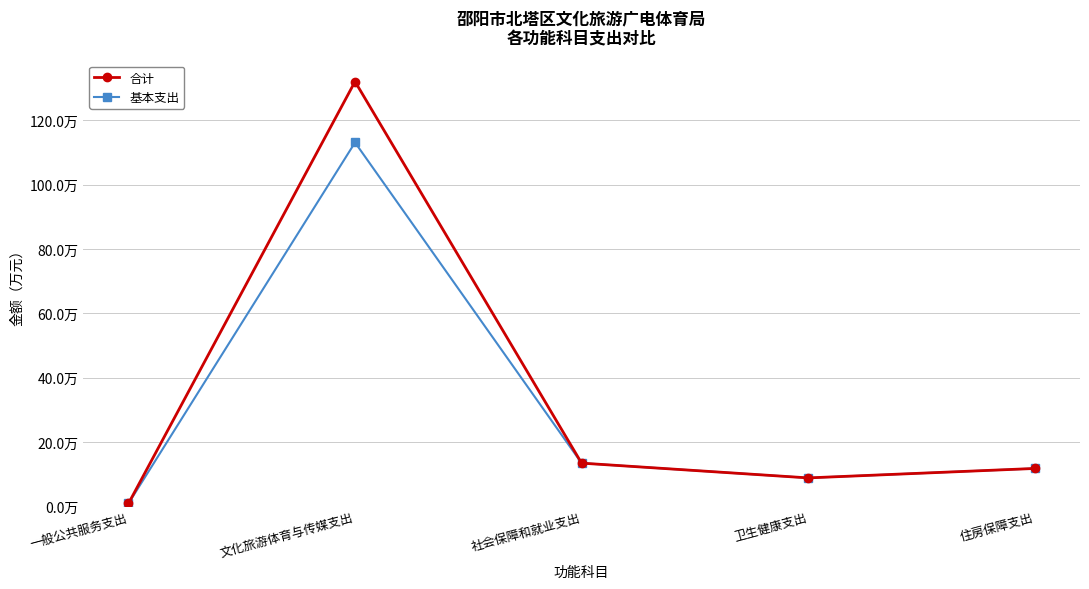

Is this an area chart (filled region under the line)?

No